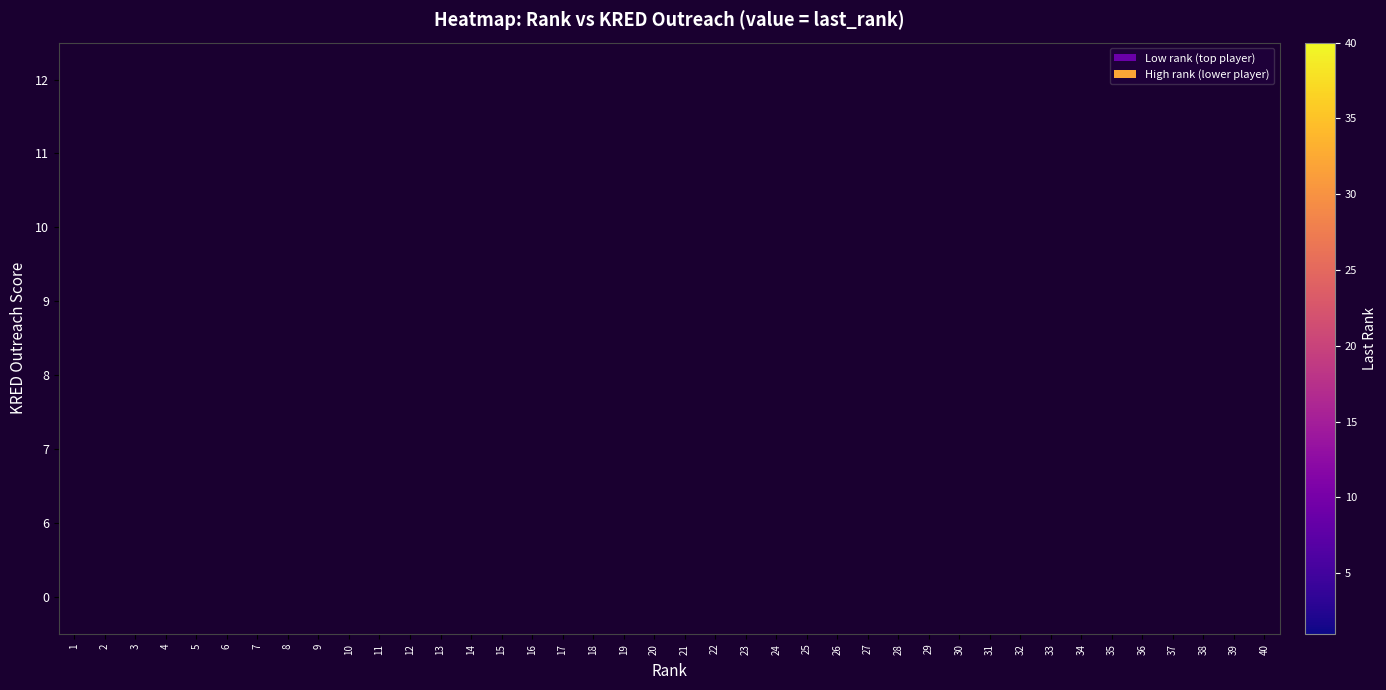

How many categories are shown in the chart?

40